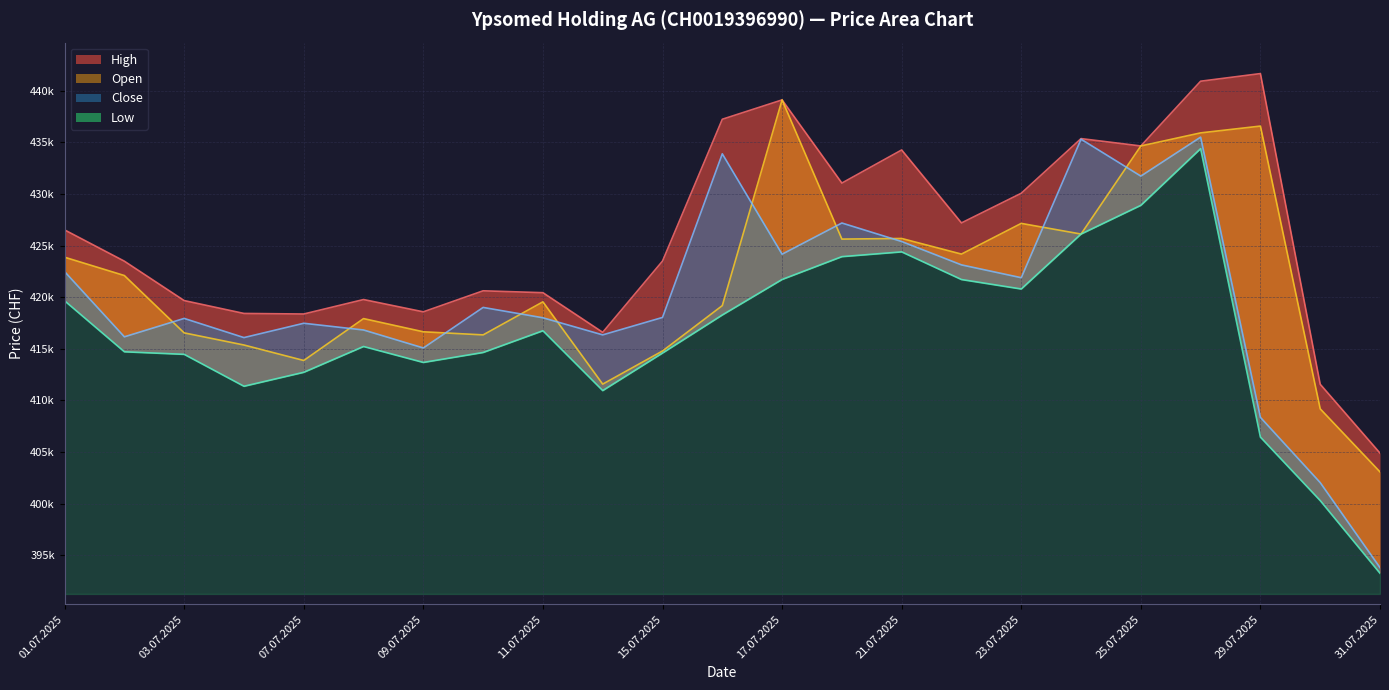

Reading left to right, what are all the values shown in this chart?

Open: 01.07.2025=423876	02.07.2025=422100	03.07.2025=416545	04.07.2025=415369	07.07.2025=413870	08.07.2025=417929	09.07.2025=416650	10.07.2025=416350	11.07.2025=419553	14.07.2025=411580	15.07.2025=414789	16.07.2025=419186	17.07.2025=439117	18.07.2025=425632	21.07.2025=425691	22.07.2025=424179	23.07.2025=427153	24.07.2025=426120	25.07.2025=434655	28.07.2025=435922	29.07.2025=436581	30.07.2025=409187	31.07.2025=403077
High: 01.07.2025=426522	02.07.2025=423492	03.07.2025=419675	04.07.2025=418428	07.07.2025=418374	08.07.2025=419775	09.07.2025=418584	10.07.2025=420622	11.07.2025=420439	14.07.2025=416600	15.07.2025=423502	16.07.2025=437243	17.07.2025=439117	18.07.2025=431060	21.07.2025=434268	22.07.2025=427200	23.07.2025=430073	24.07.2025=435368	25.07.2025=434655	28.07.2025=440929	29.07.2025=441668	30.07.2025=411569	31.07.2025=404897
Low: 01.07.2025=419653	02.07.2025=414713	03.07.2025=414465	04.07.2025=411372	07.07.2025=412724	08.07.2025=415225	09.07.2025=413680	10.07.2025=414645	11.07.2025=416751	14.07.2025=410953	15.07.2025=414589	16.07.2025=418278	17.07.2025=421718	18.07.2025=423930	21.07.2025=424392	22.07.2025=421713	23.07.2025=420796	24.07.2025=426120	25.07.2025=428902	28.07.2025=434393	29.07.2025=406444	30.07.2025=400294	31.07.2025=393254
Close: 01.07.2025=422482	02.07.2025=416162	03.07.2025=417946	04.07.2025=416088	07.07.2025=417476	08.07.2025=416825	09.07.2025=415083	10.07.2025=419011	11.07.2025=418007	14.07.2025=416351	15.07.2025=418040	16.07.2025=433895	17.07.2025=424167	18.07.2025=427190	21.07.2025=425397	22.07.2025=423133	23.07.2025=421890	24.07.2025=435311	25.07.2025=431733	28.07.2025=435510	29.07.2025=408358	30.07.2025=402038	31.07.2025=393801